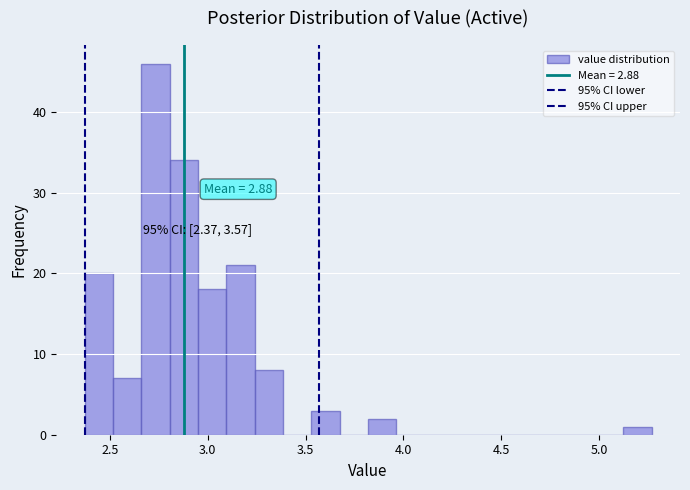

Read against the x-axis, roughly where is the centre of the tallest bar?

2.75